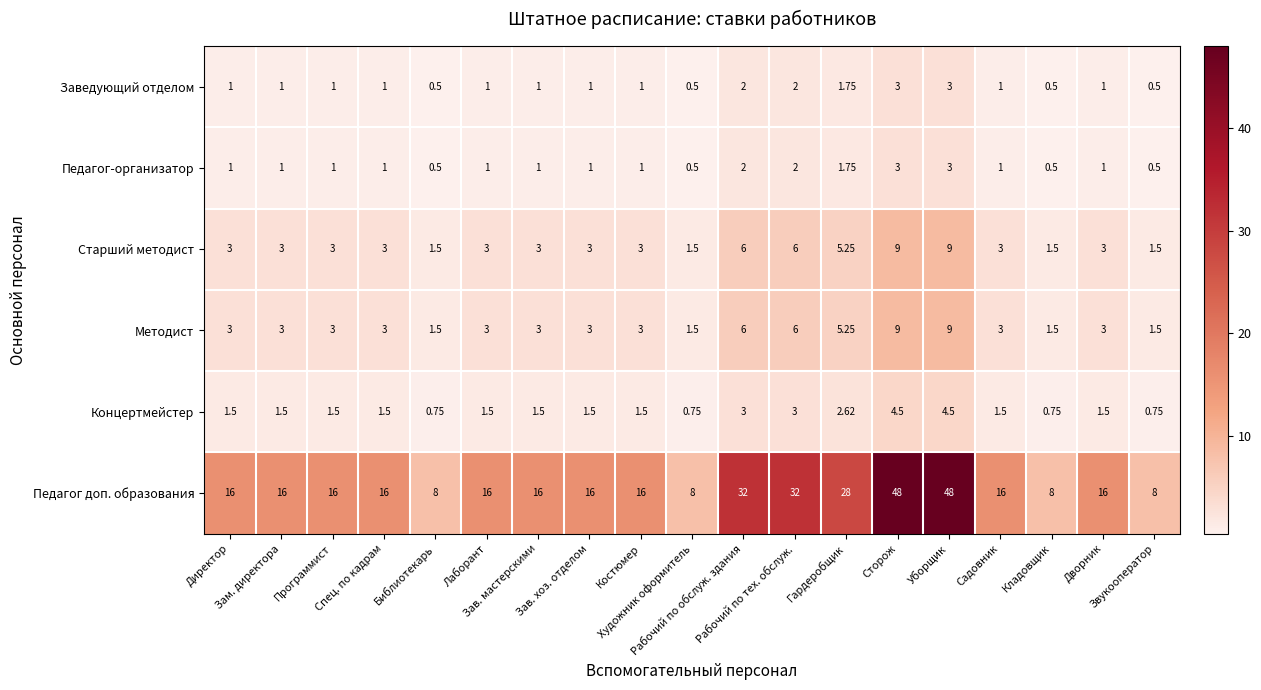

Which series has the largest range (max minus min)?

Педагог доп. образования